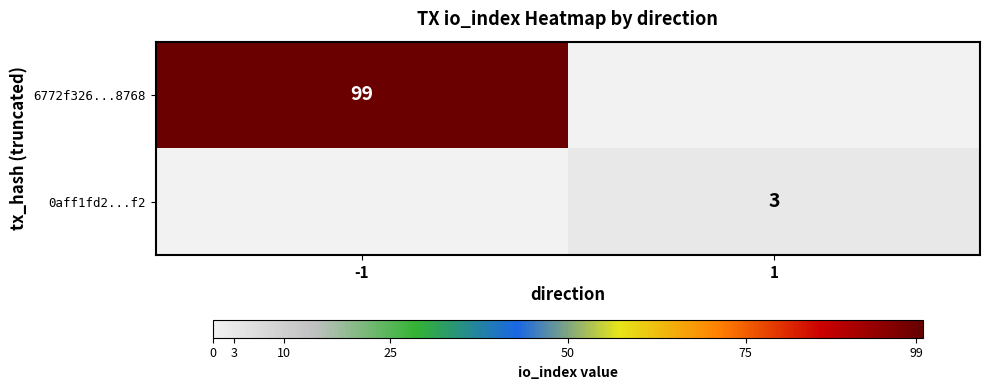

Is it true that 0aff1fd2...f2 equals 3 at 1?

True